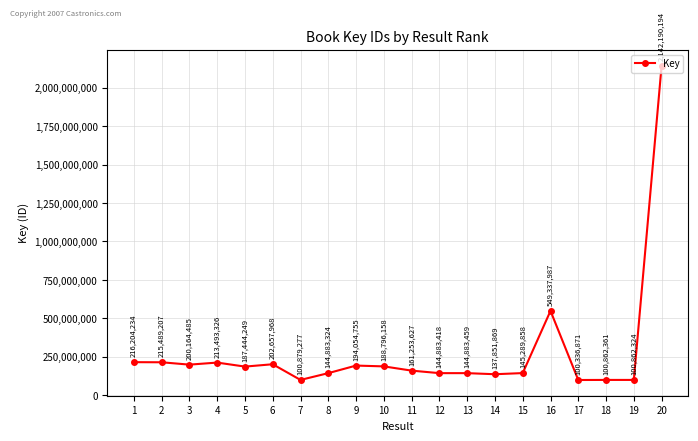

Does the chart display data point markers on the line(s)?

Yes